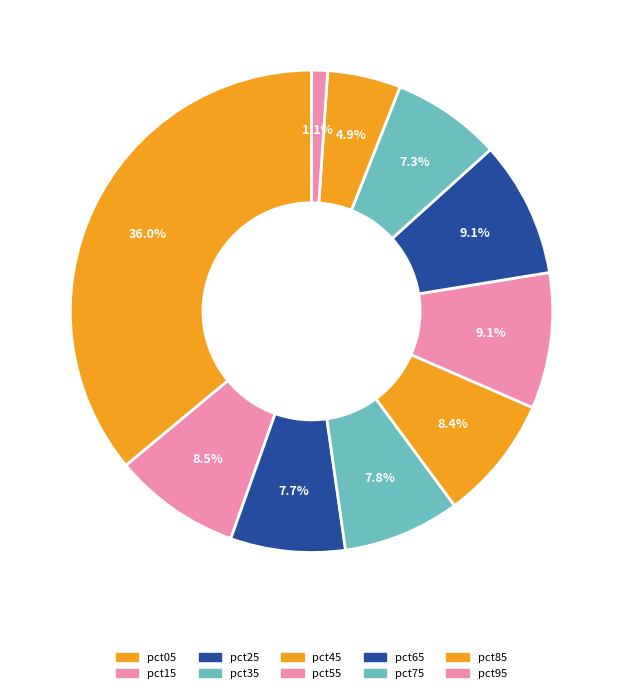

How many slices are in this pie chart?

10